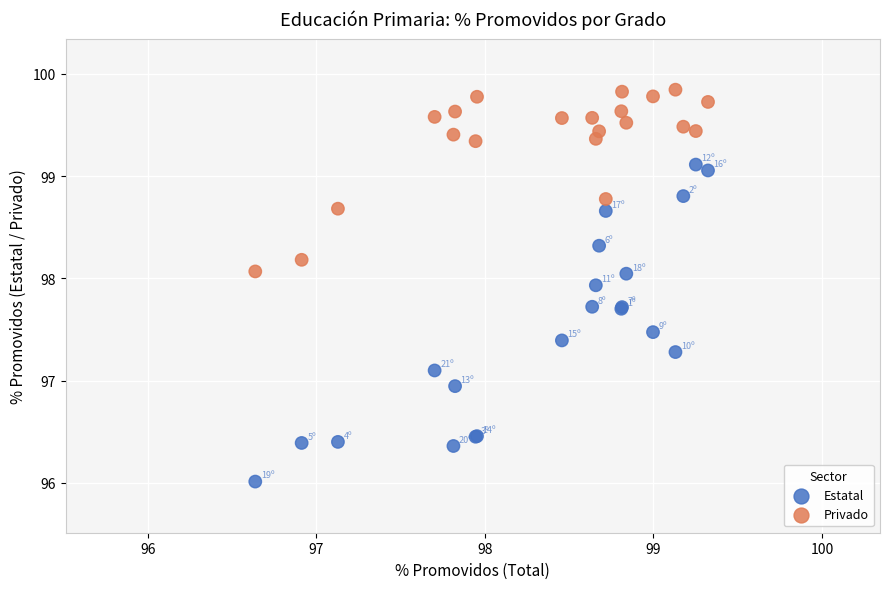

Which series contains the lowest Y value?

Estatal